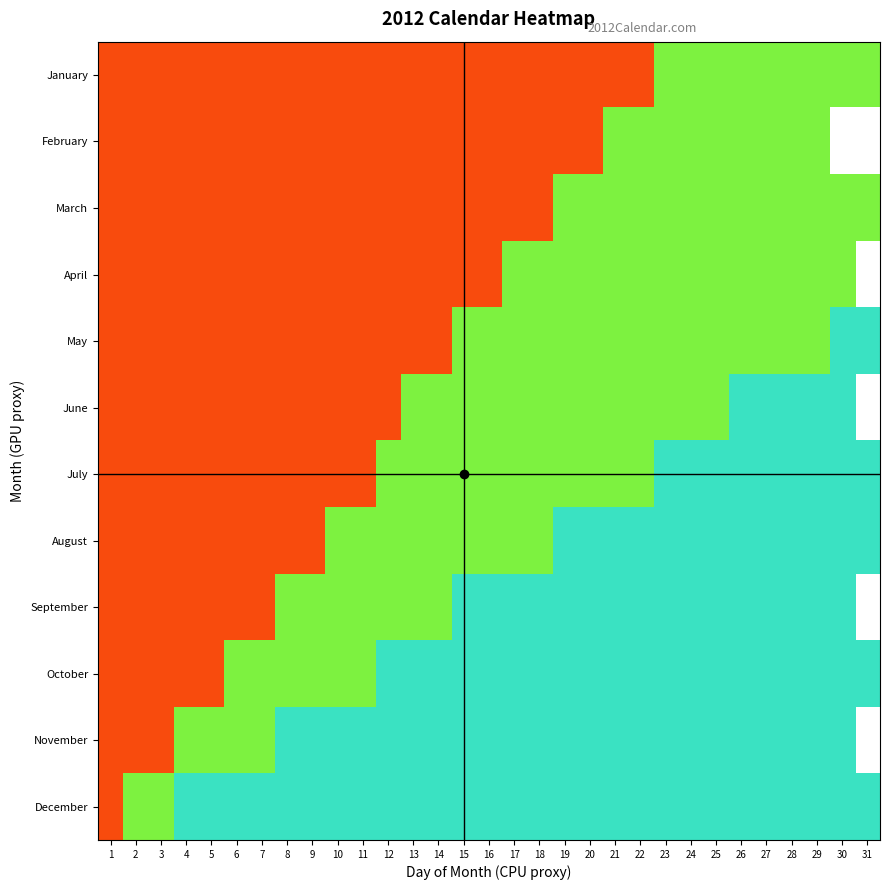

True or false: December has a value of 0.8 at 15.

True